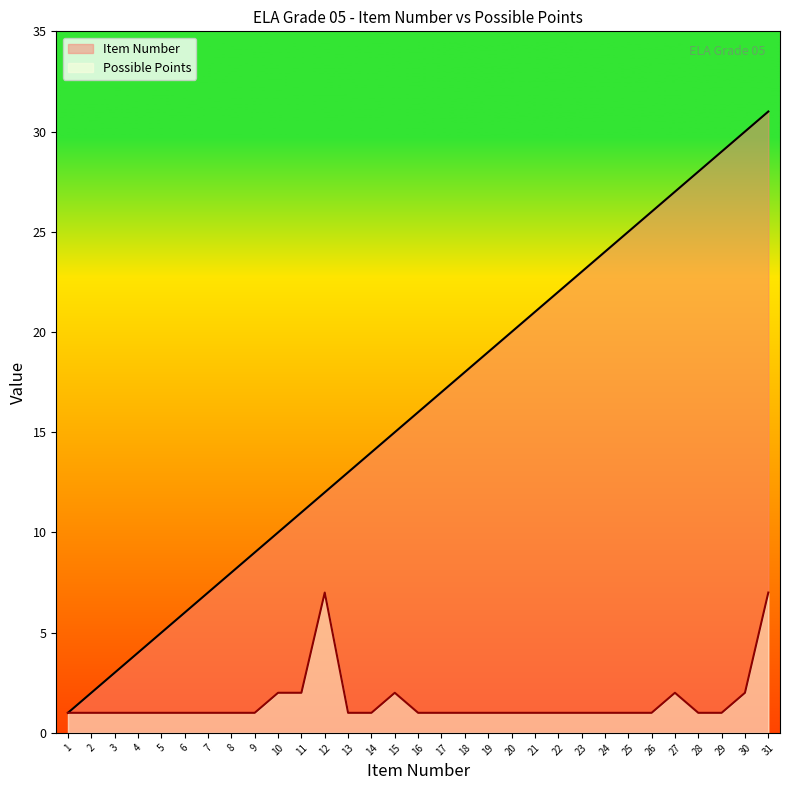

Which category has the highest value in the Item Number series?

31